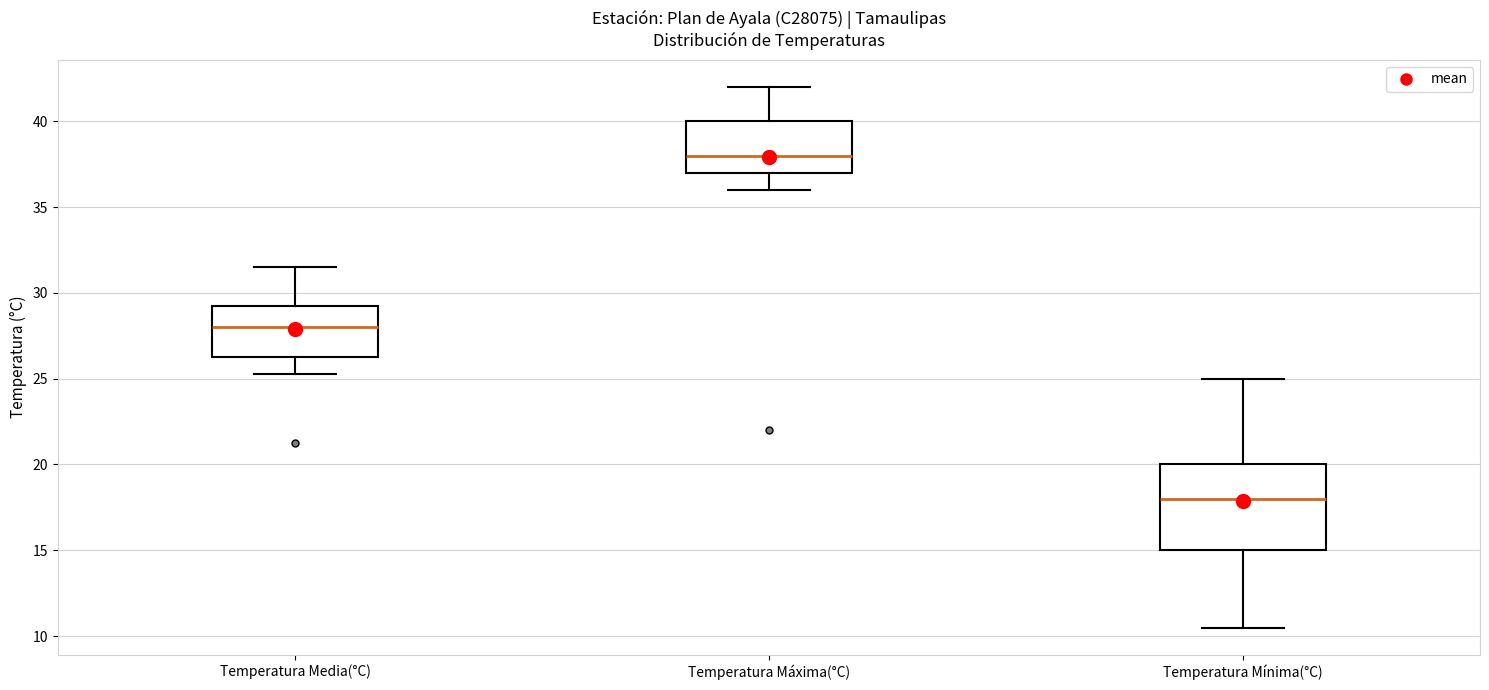

Where does the lower whisker of the box for Temperatura Máxima(°C) end on the y-axis? The values are not printed on the chart, so give them approximately, as read against the axis.

36.0